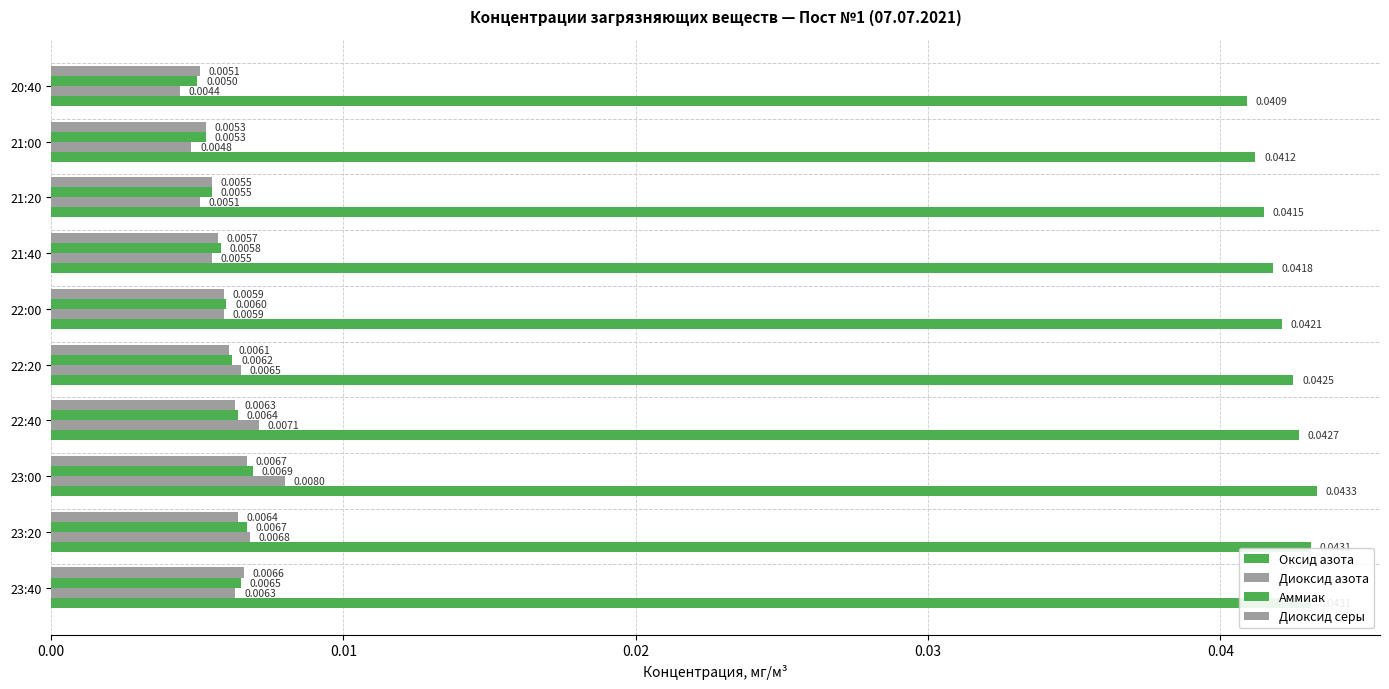

How many series are shown in this chart?

4